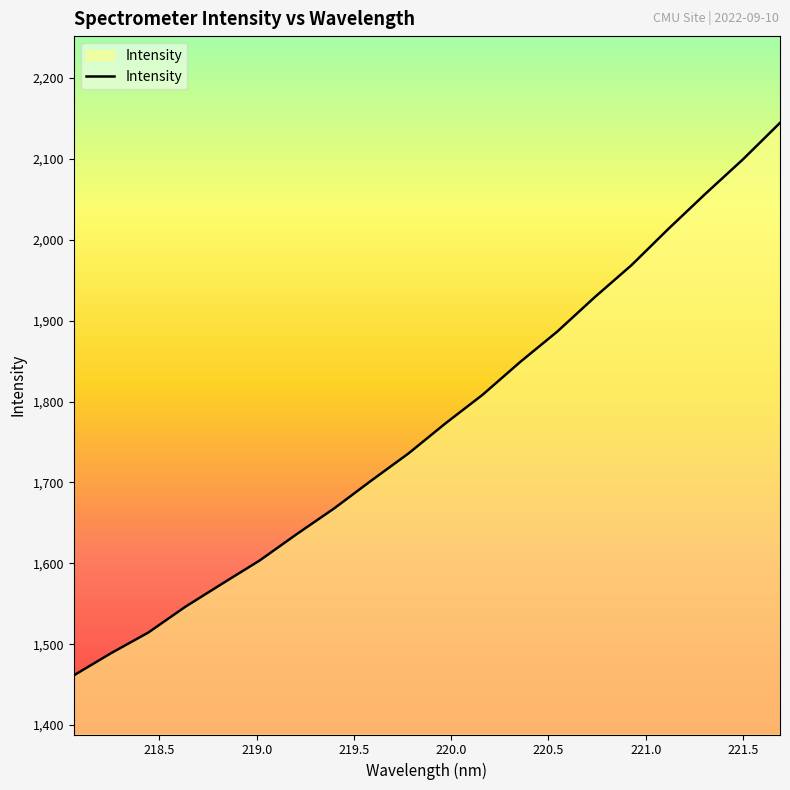

Is this an area chart (filled region under the line)?

No